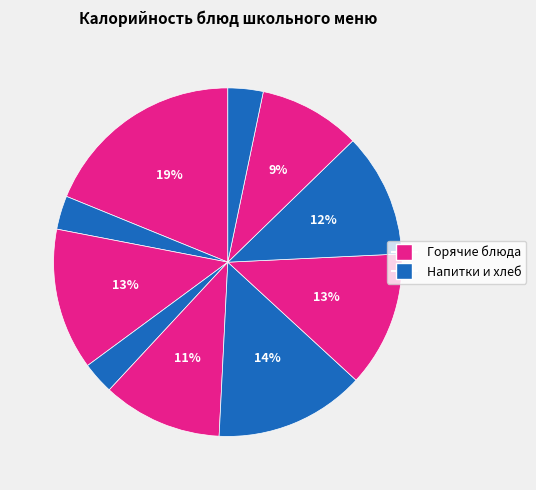

How many slices are in this pie chart?

10